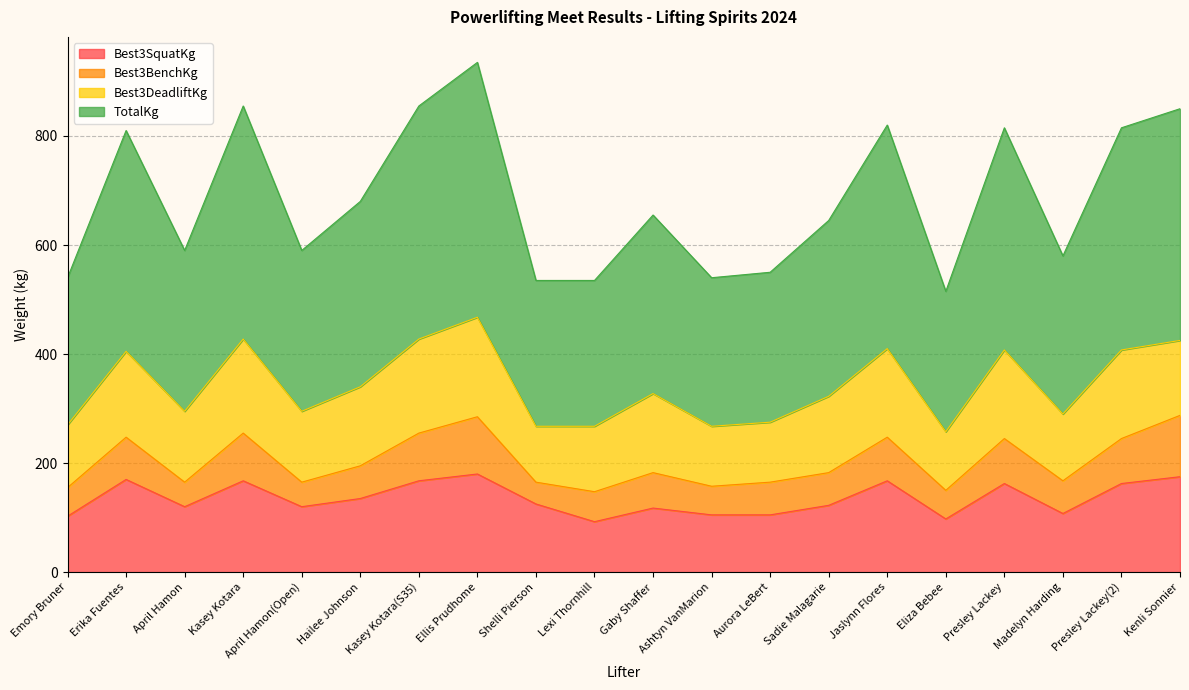

Is it true that Best3SquatKg equals 180.0 at Ellis Prudhome?

True